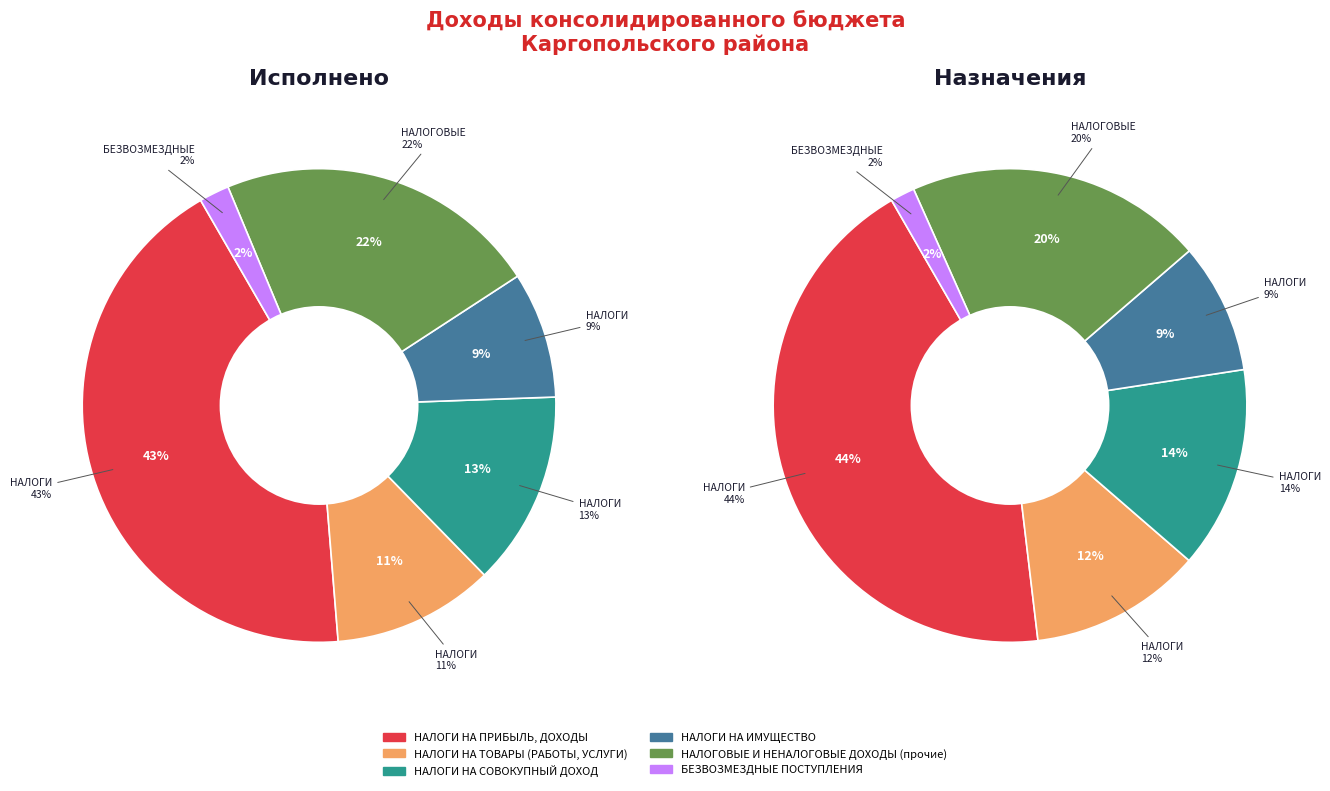

Is НАЛОГИ НА ТОВАРЫ (РАБОТЫ, УСЛУГИ) the majority of the pie?

No